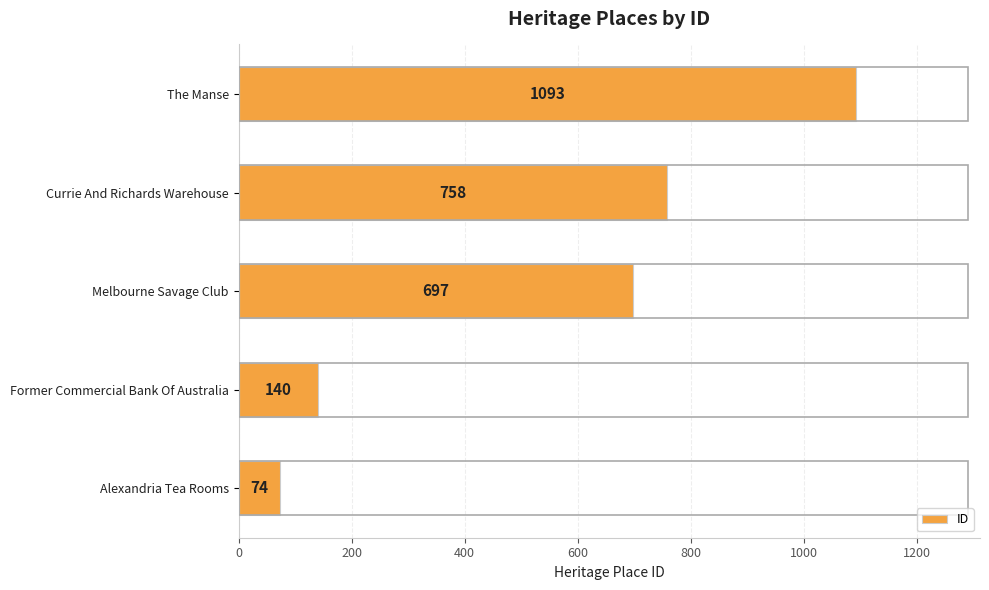

What is the change in value from Alexandria Tea Rooms to The Manse?

+1019